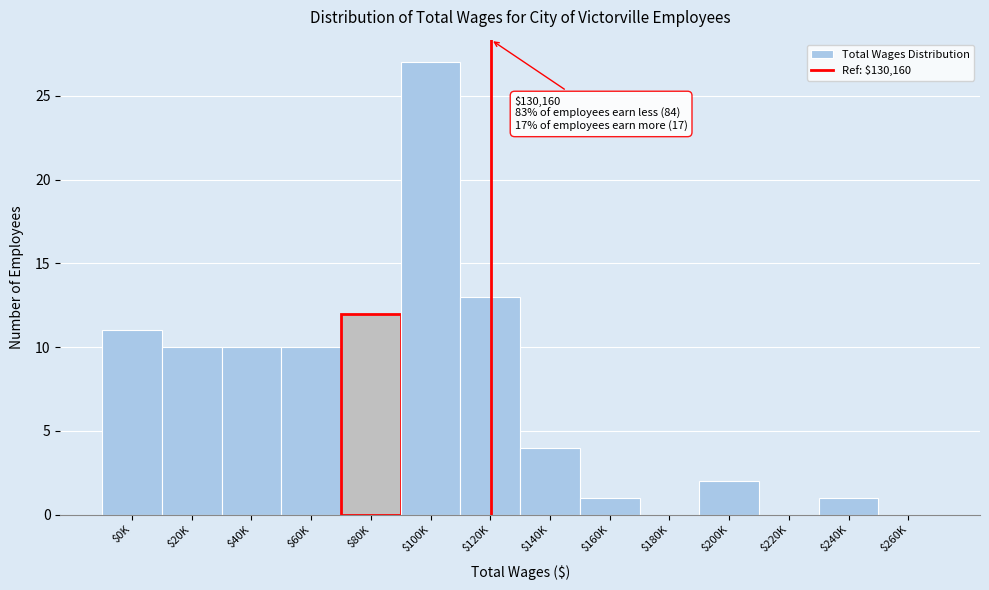

What is the maximum value shown in the chart?

27